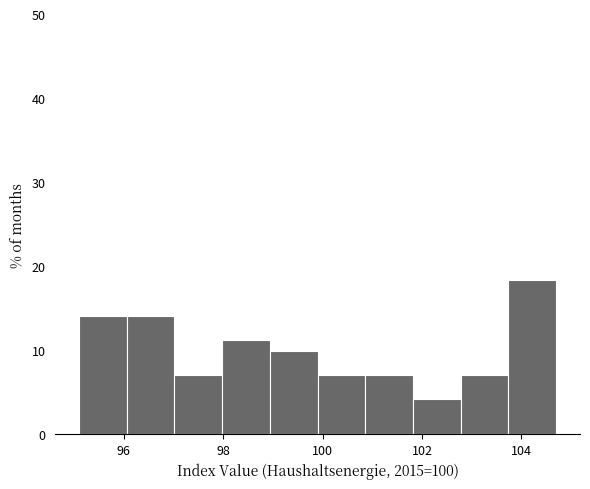

Reading left to right, list every bar in this chart as the range it spans on the x-axis followed by its height. Neither the bar edges nor the heights are printed on the chart, so give them approximately, as read against the axes.

95.10 to 96.06: 14
96.06 to 97.02: 14
97.02 to 97.98: 7
97.98 to 98.94: 11
98.94 to 99.90: 10
99.90 to 100.86: 7
100.86 to 101.82: 7
101.82 to 102.78: 4
102.78 to 103.74: 7
103.74 to 104.70: 18